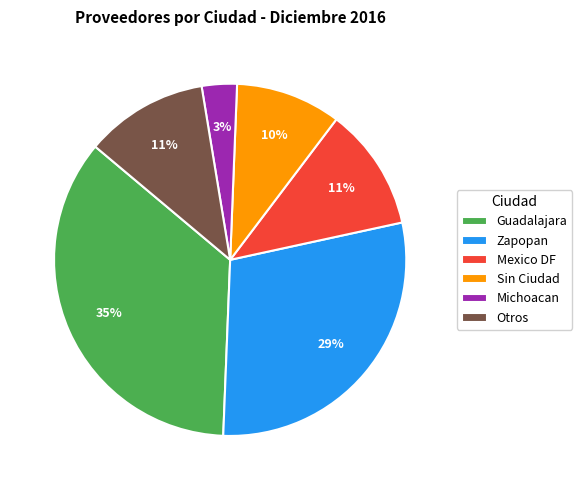

What percentage is the Zapopan slice, to the nearest percent?

29%